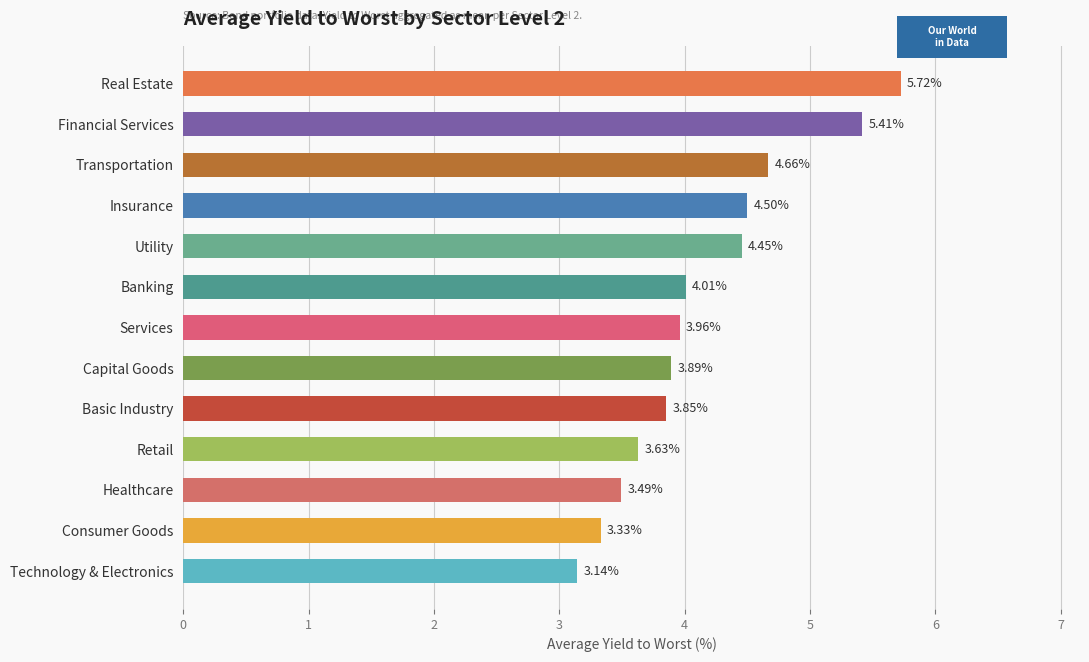

Count the number of categories in the chart.

13